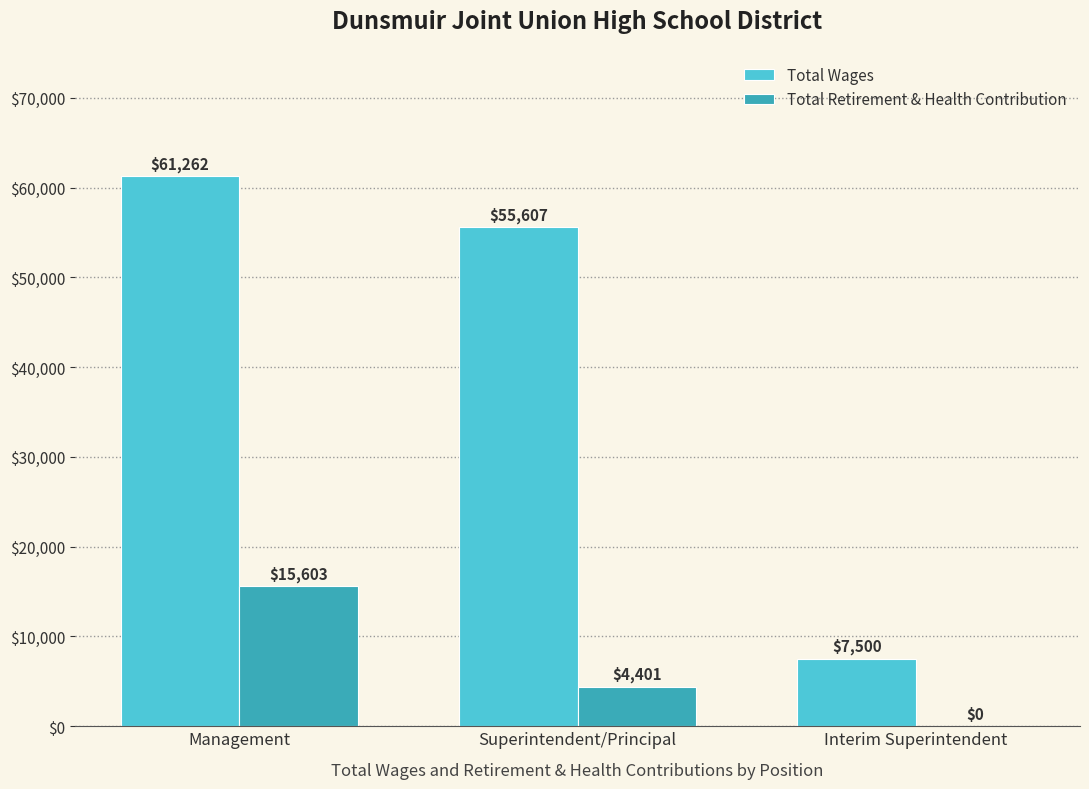

At which category is the sum across all series the highest?

Management